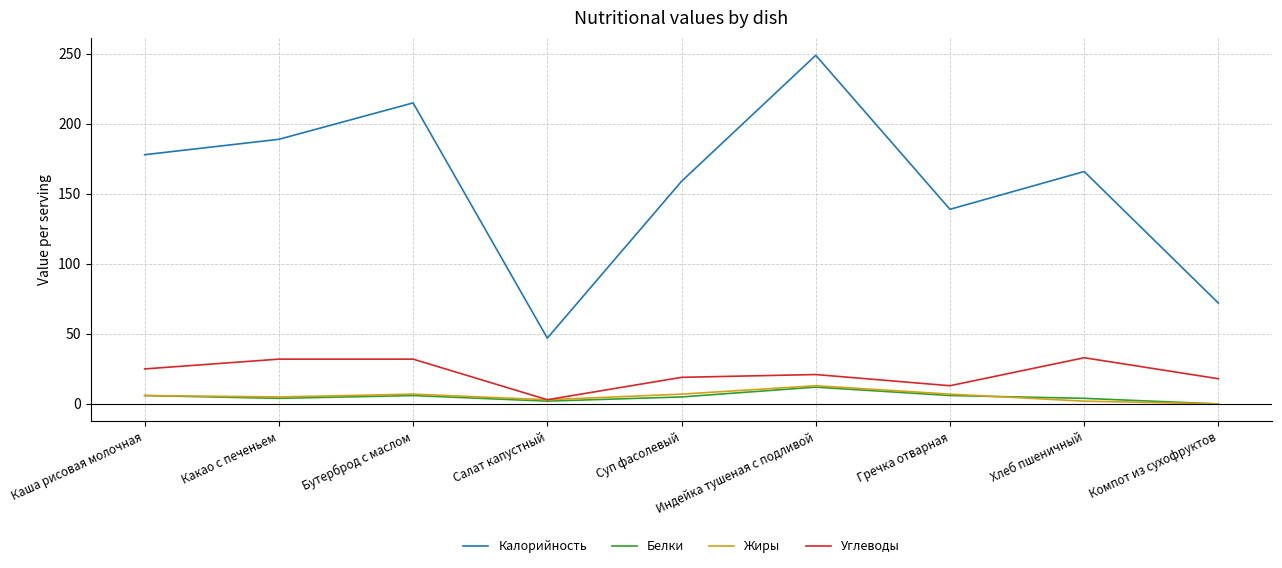

The Жиры series shows 7 at Суп фасолевый. True or false?

True